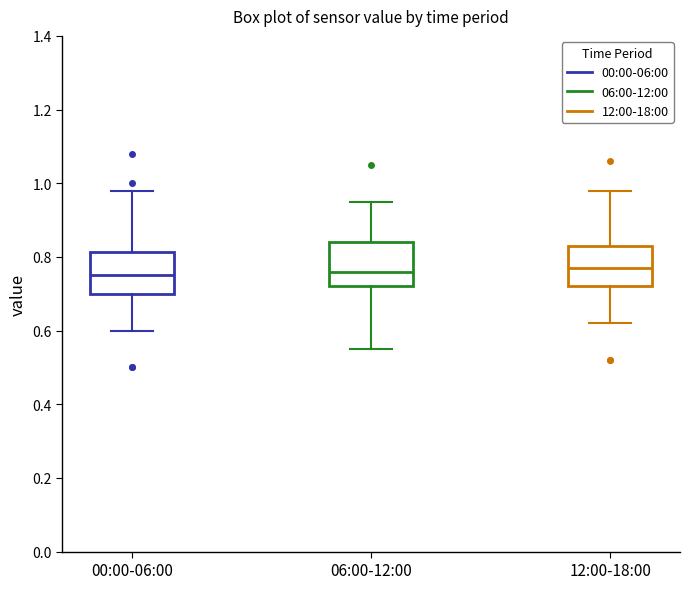

Reading left to right, transcribe this box plot: for each box, give where its median line is, the range the box spans, and where its two whiskers end, as read against the y-axis. The values are not printed on the chart, so give them approximately, as read against the axis.

00:00-06:00: median 0.76, box 0.70 to 0.82, whiskers 0.60 to 0.98
06:00-12:00: median 0.76, box 0.72 to 0.84, whiskers 0.56 to 0.96
12:00-18:00: median 0.78, box 0.72 to 0.84, whiskers 0.62 to 0.98